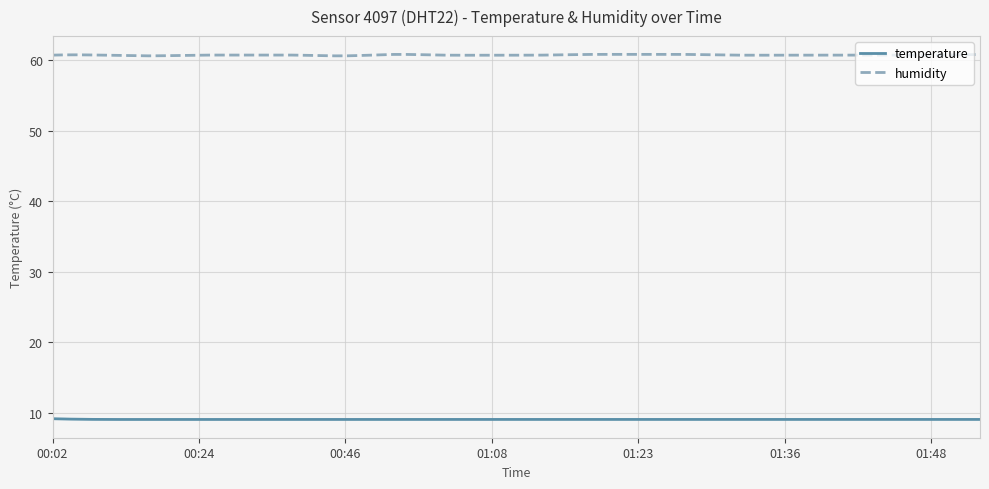

List the series in order of their peak value, lowest first.

temperature, humidity